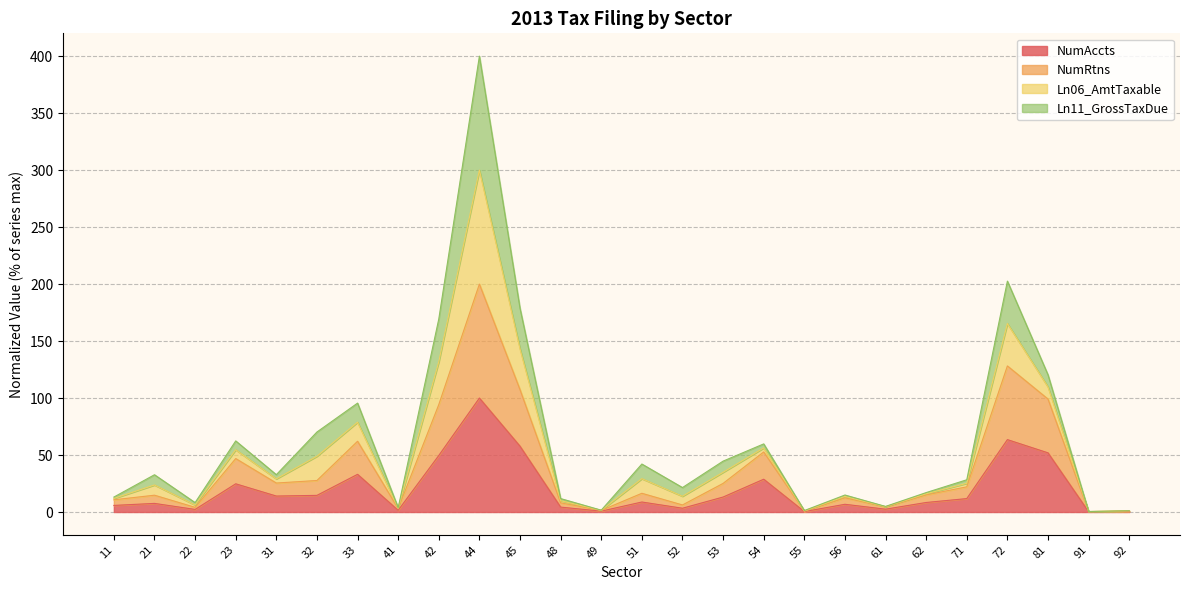

True or false: NumAccts has a value of 32.9 at 81.

False